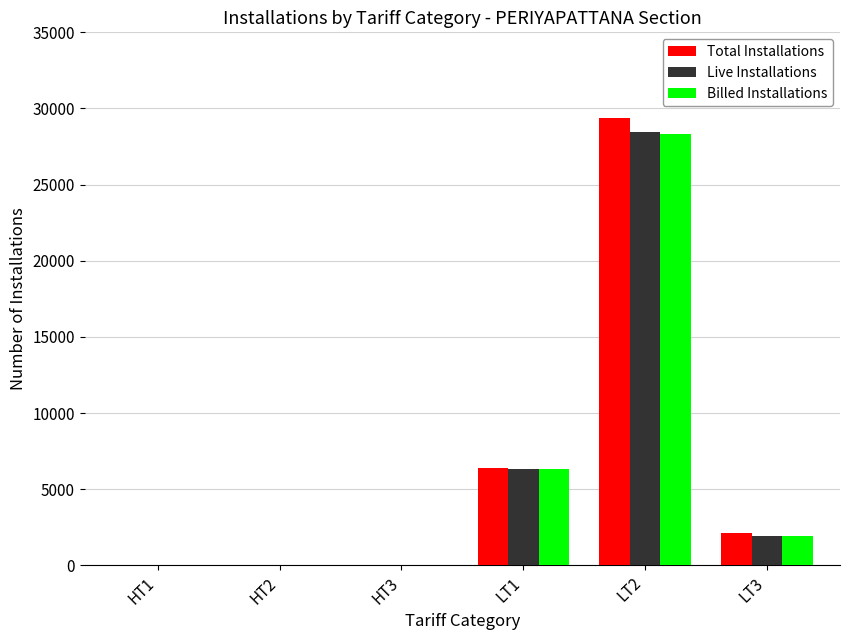

What are all the series names shown in the legend?

Total Installations, Live Installations, Billed Installations